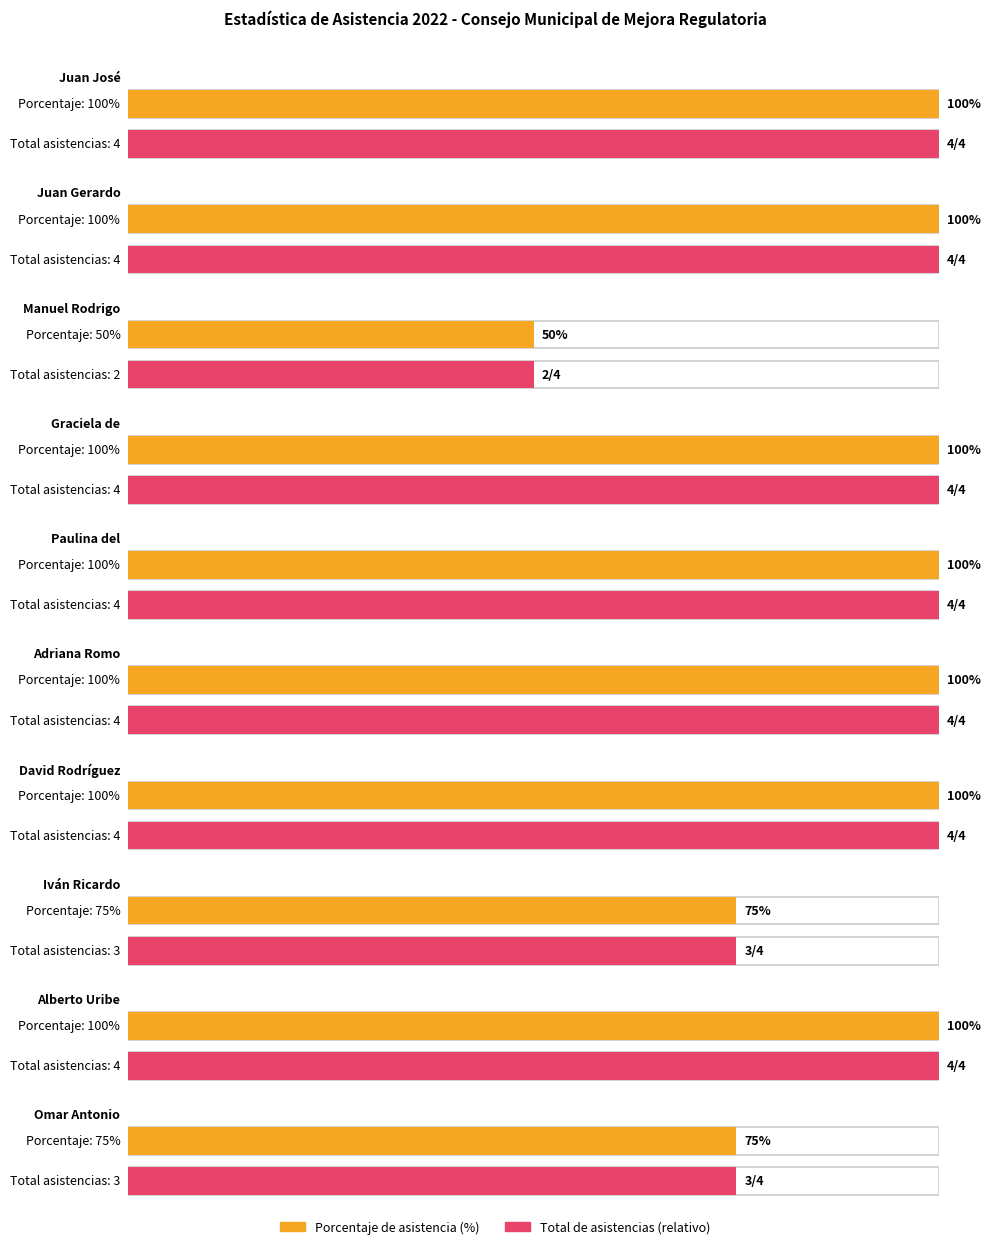

Between Adriana Romo López and Sandra Graciela Vizcaíno Meza, which series saw the biggest shift?

Total de asistencias